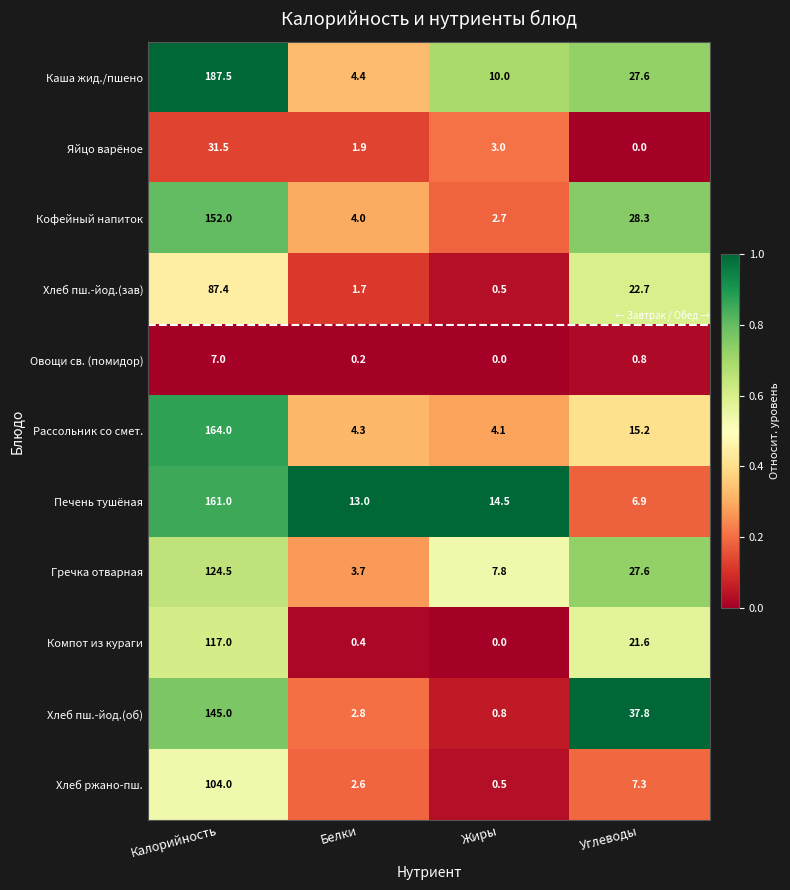

At which category is the sum across all series the highest?

Калорийность